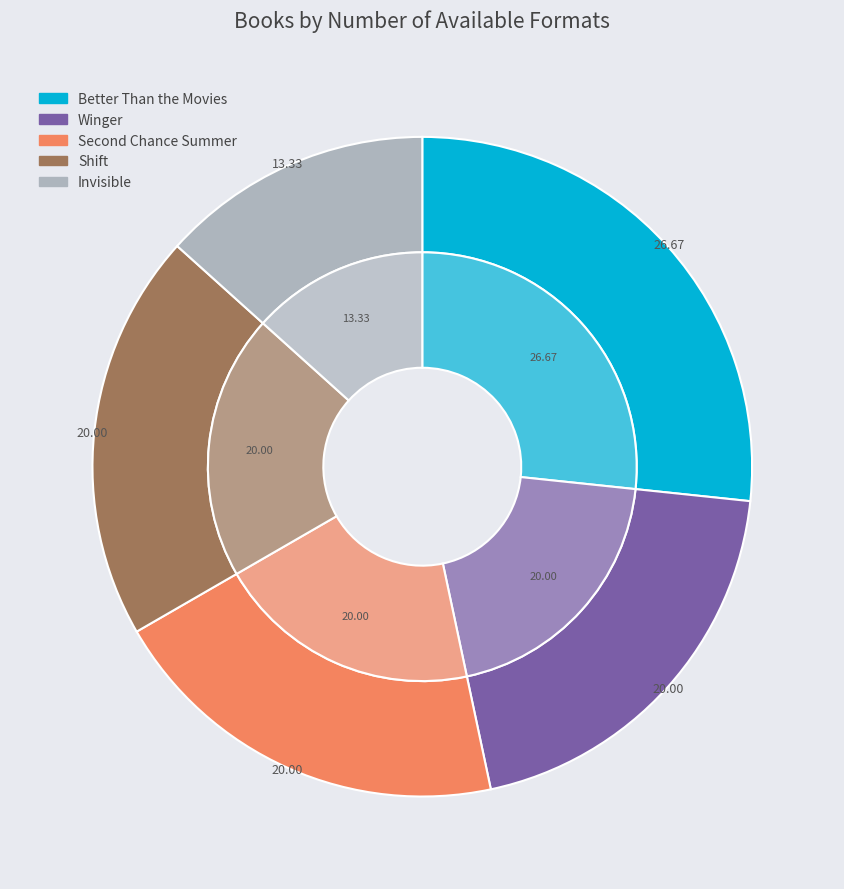

Count the number of slices in the pie.

5